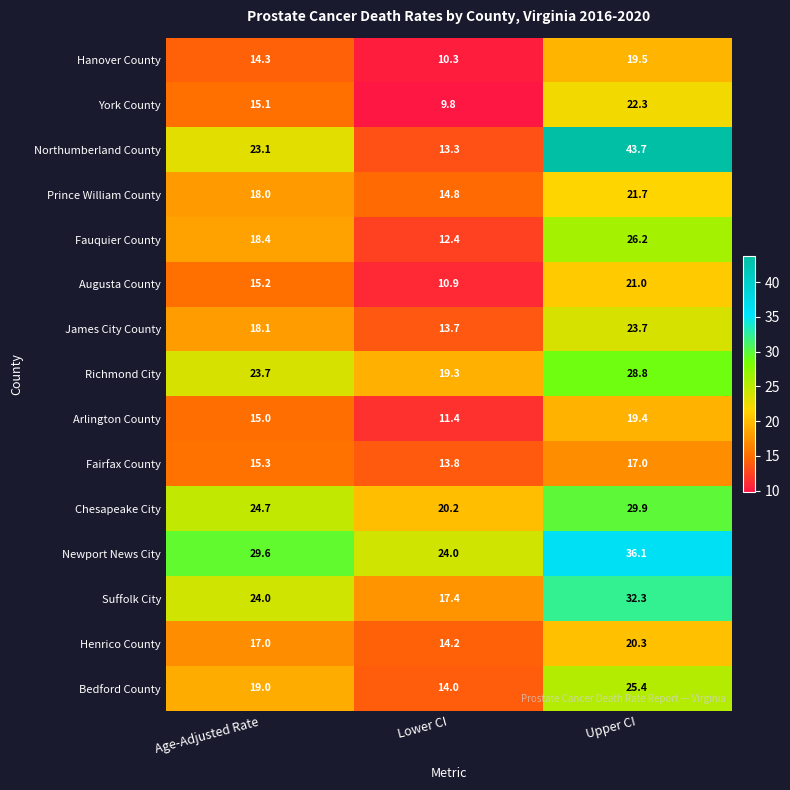

Which series changed the most between Lower CI and Upper CI?

Northumberland County